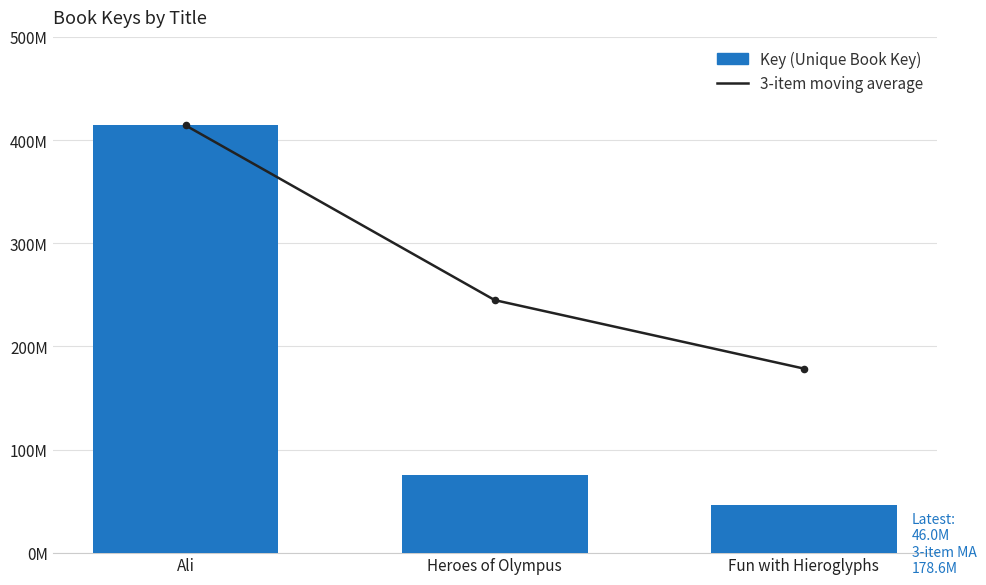

At which category is the sum across all series the highest?

Ali